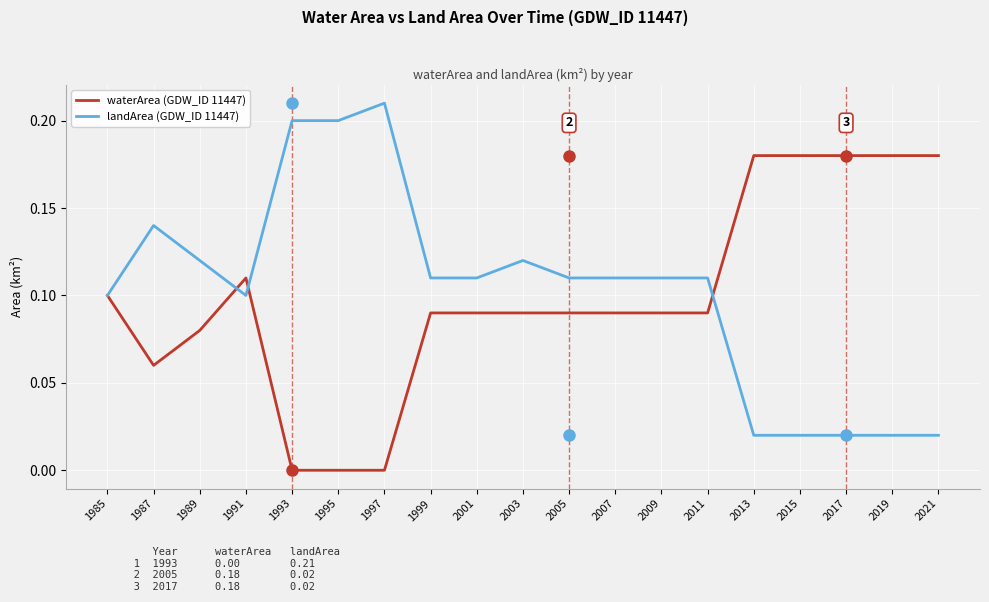

Which series ends up on top after the final intersection of landArea (GDW_ID 11447) and waterArea (GDW_ID 11447)?

waterArea (GDW_ID 11447)